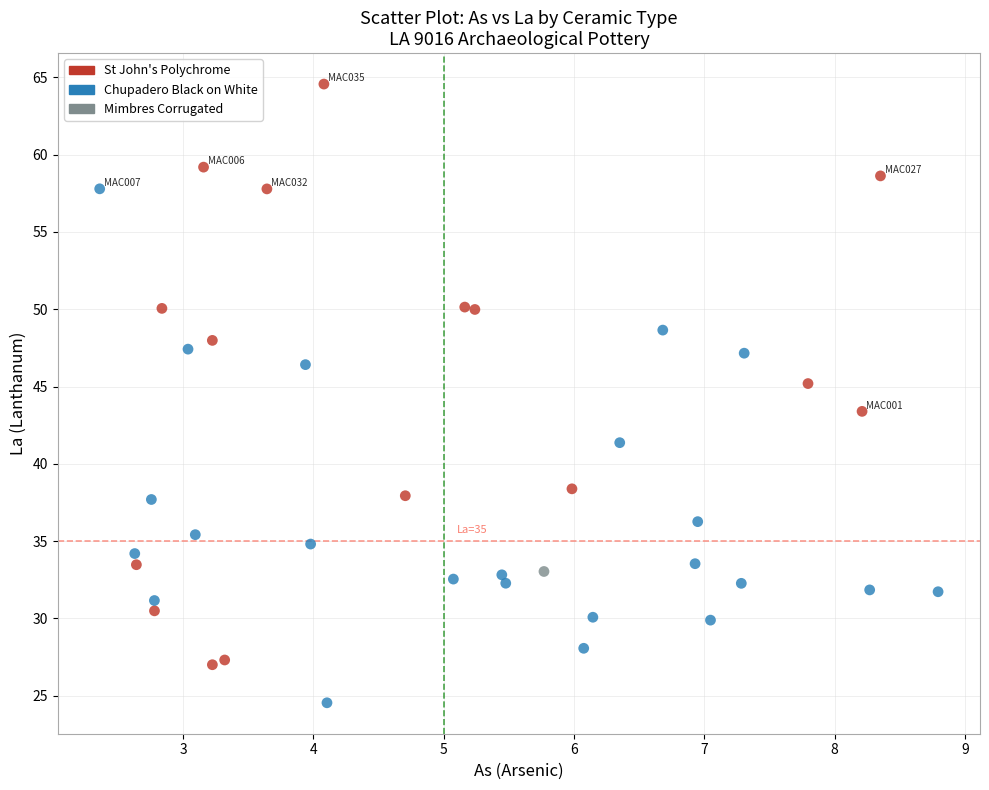

What are all the series names shown in the legend?

St John's Polychrome, Chupadero Black on White, Mimbres Corrugated